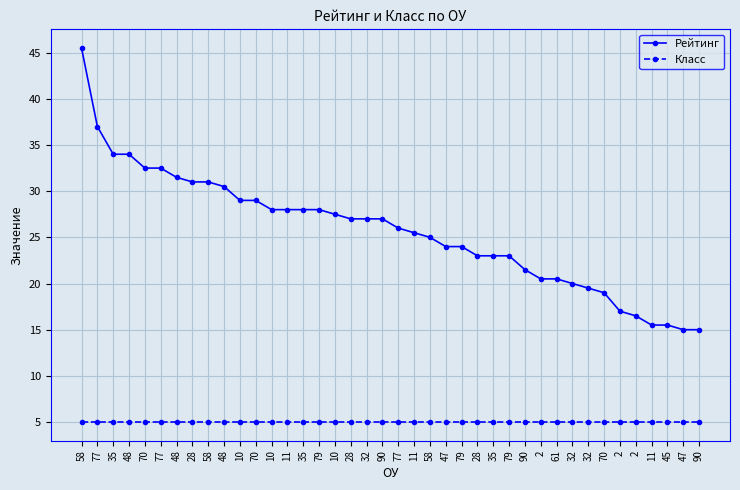

At which category does the chart reach its minimum across all series?

58